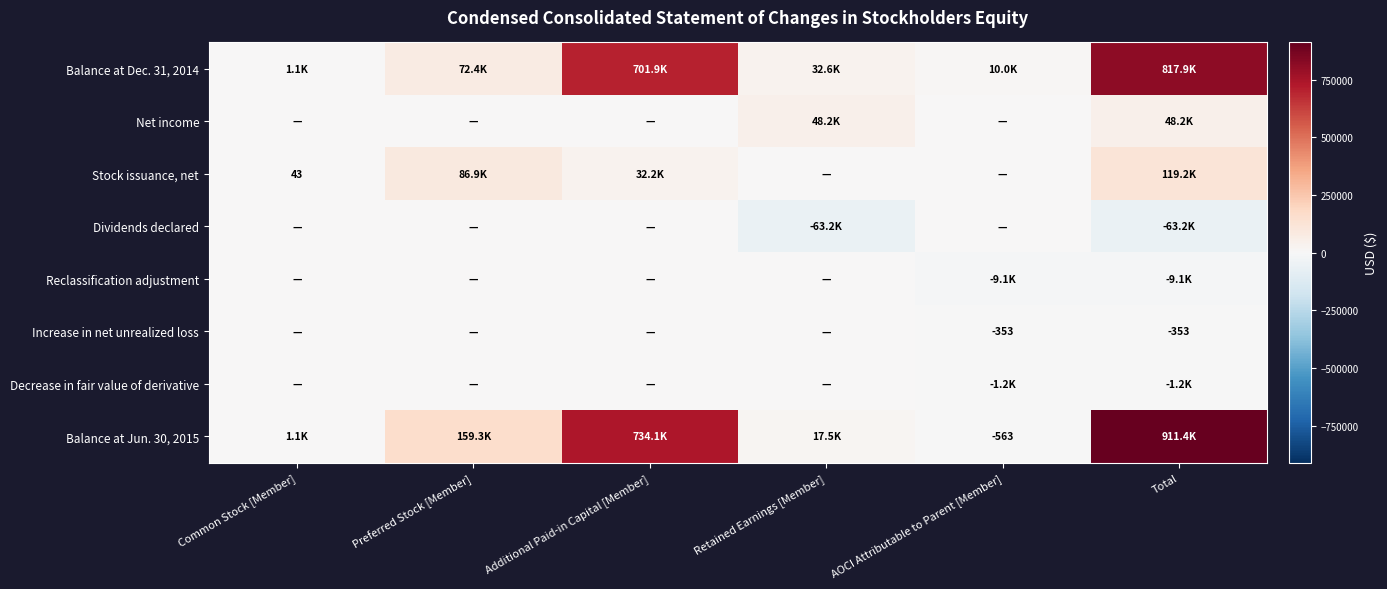

How many positive values does the Balance at Jun. 30, 2015 series have?

5